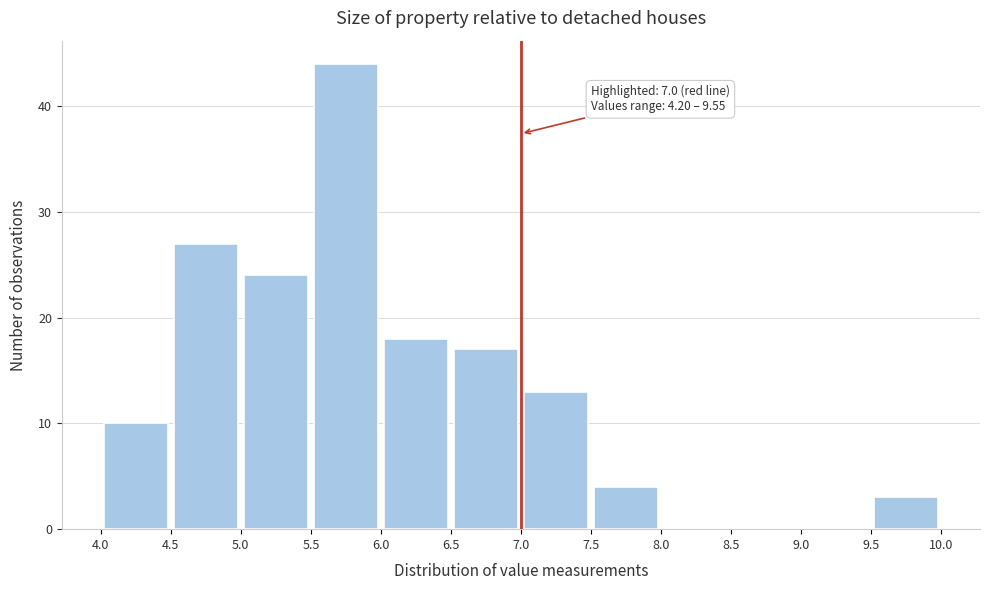

Over which range of the x-axis is the bar tallest?

5.5 to 6.0